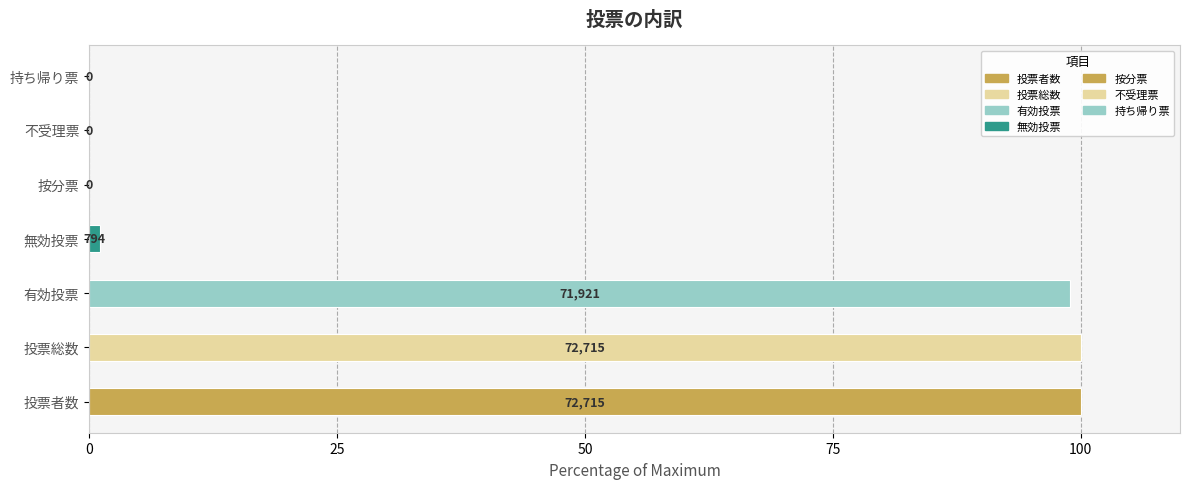

What is the value of the 1st bar from the left?

72715